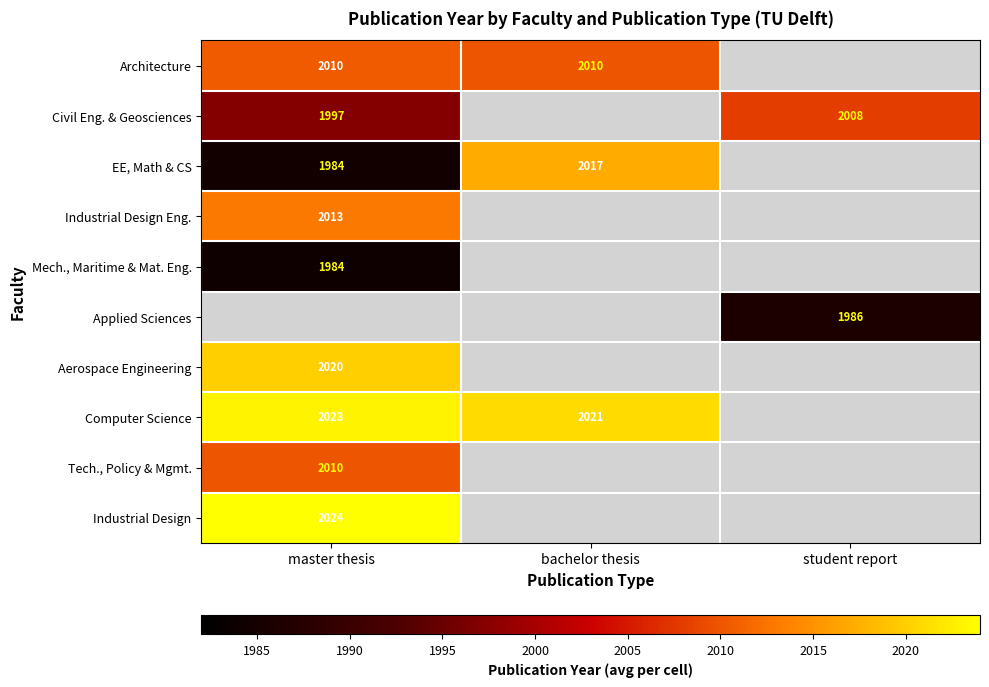

What is the difference between the highest and lowest values at master thesis?

40.0